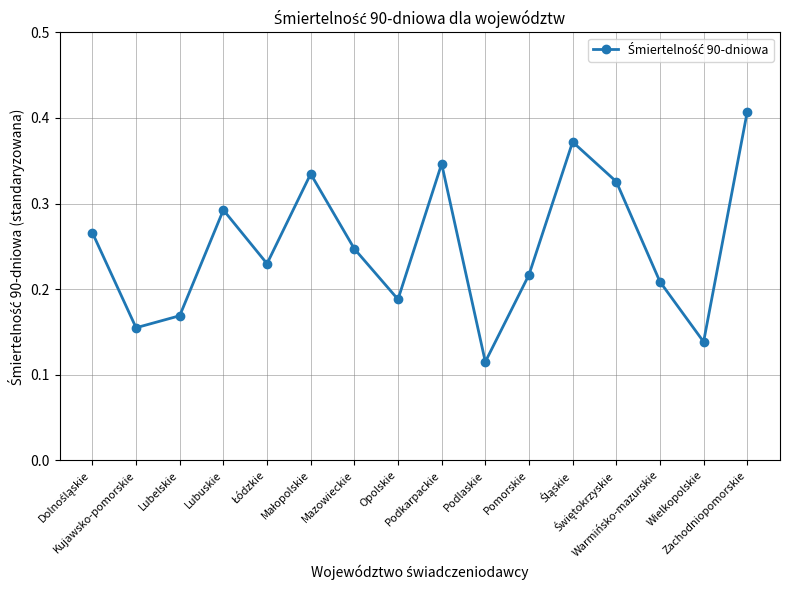

How many values are between 0 and 1?

16